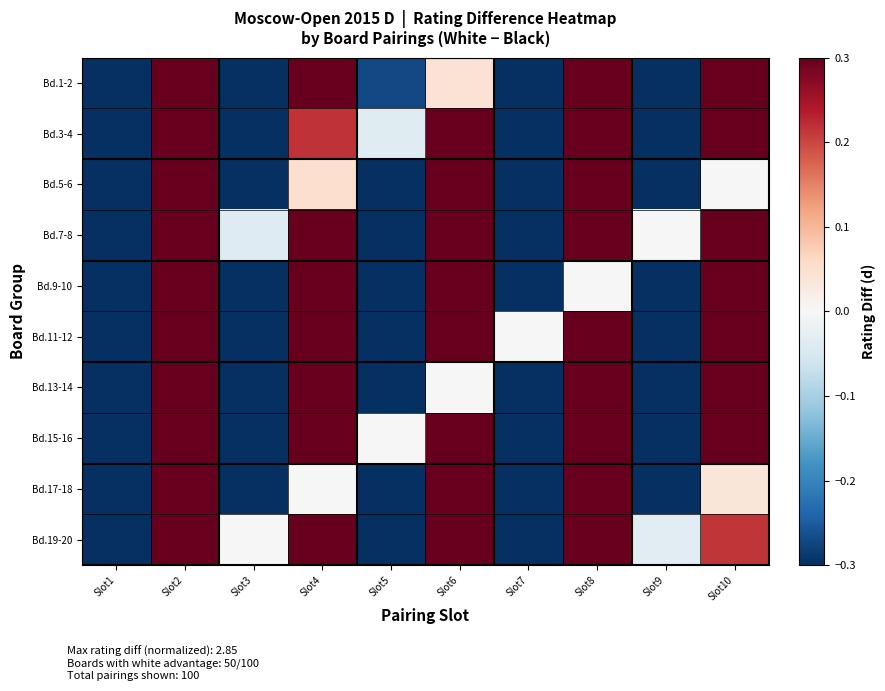

What is the difference between the highest and lowest values at Slot10?

1.7